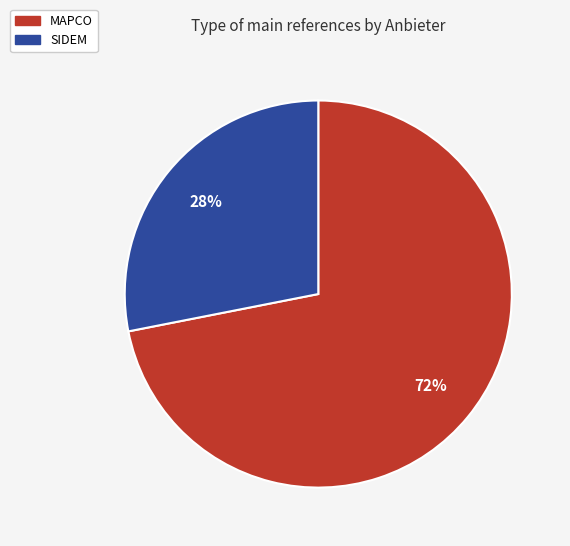

To the nearest percent, what is the combined percentage of MAPCO and SIDEM?

100%